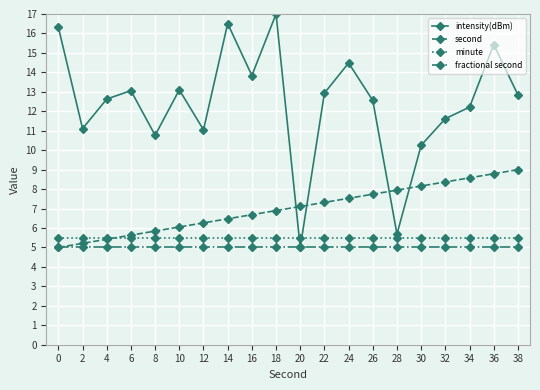

Count the number of data series in this chart.

4